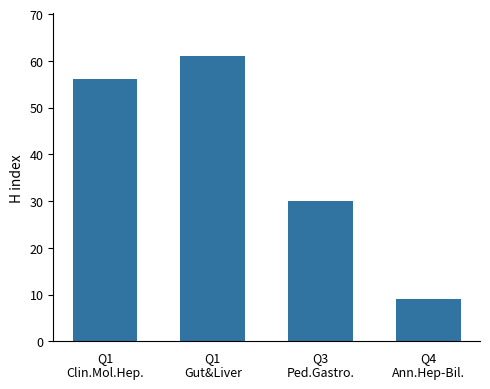

The value at Q1
Gut&Liver is 90. True or false?

False